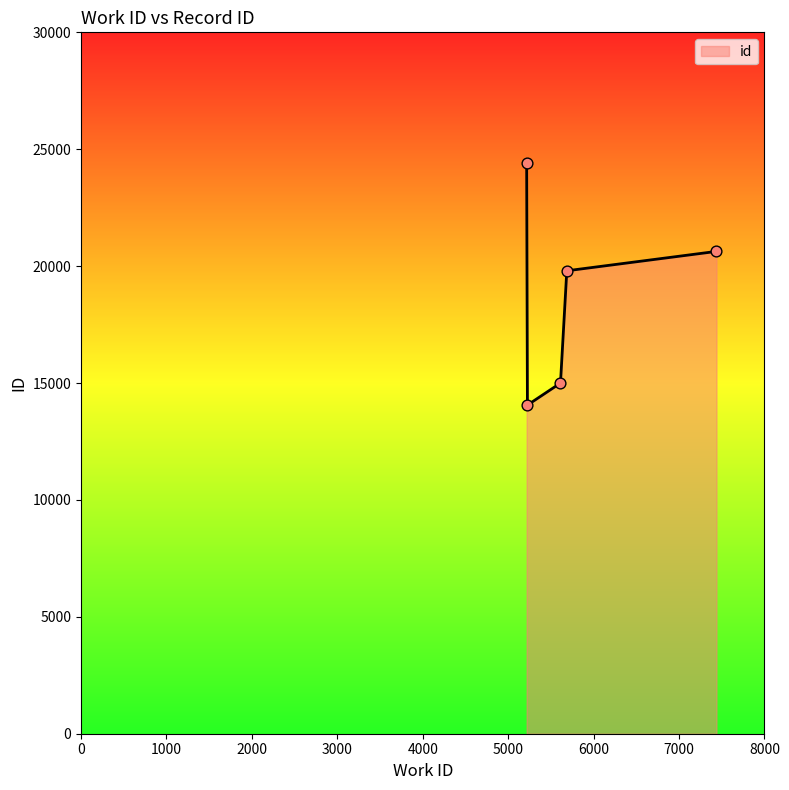

What is the smallest value displayed?

14056